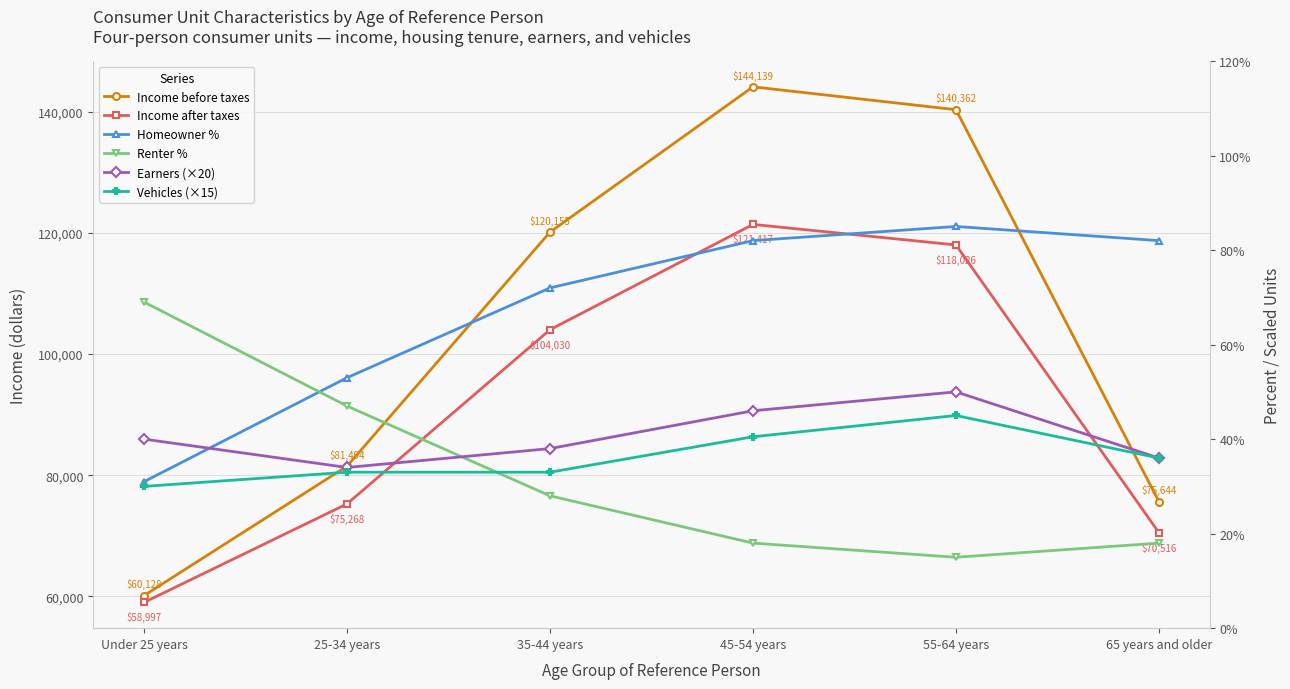

Which series changed the most between 35-44 years and 65 years and older?

Income before taxes